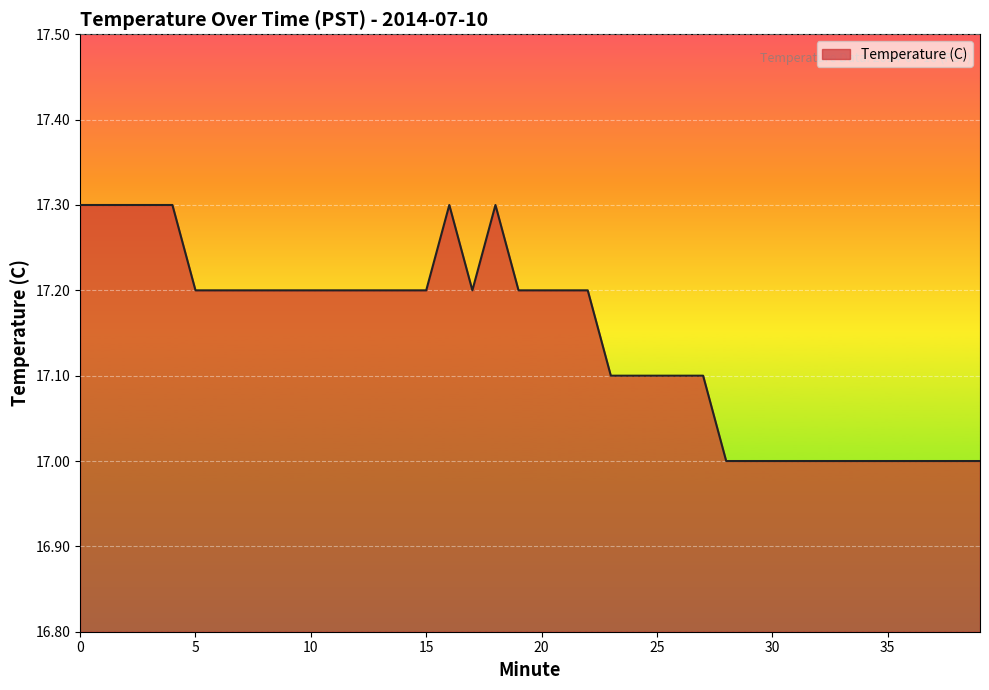

What is the maximum value shown in the chart?

17.3